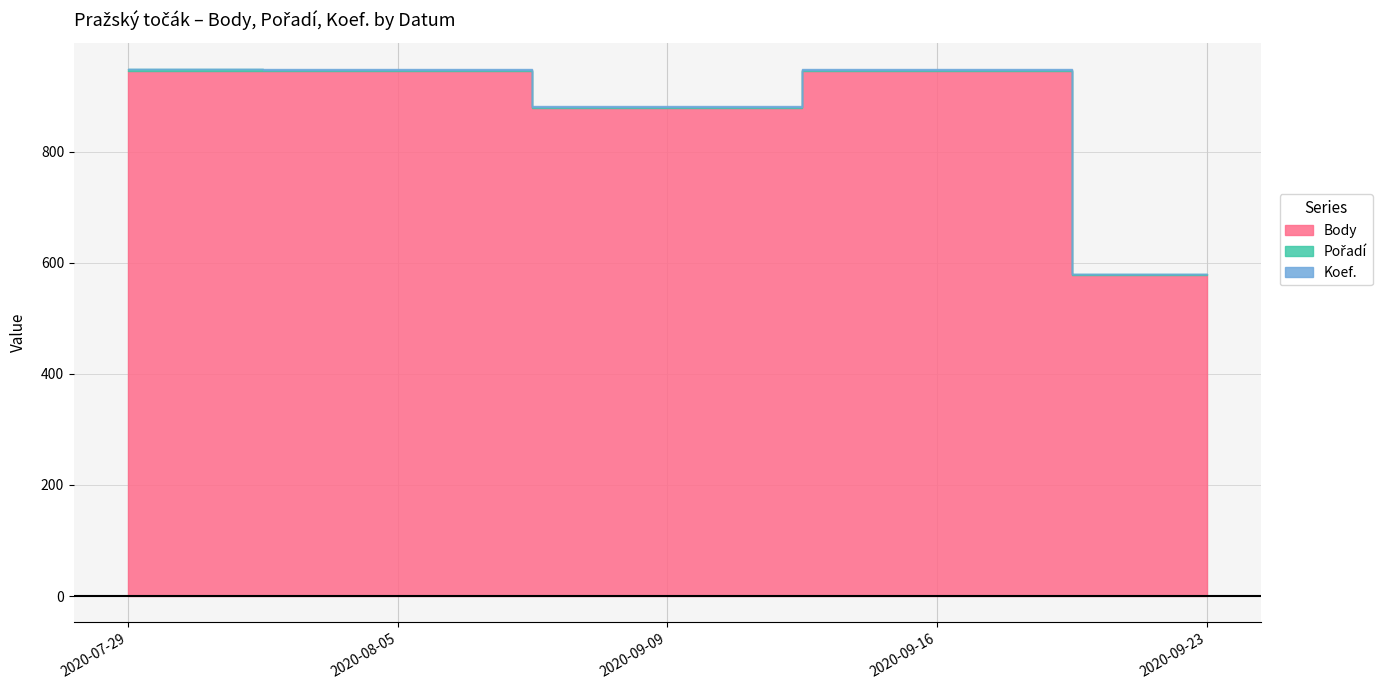

The value of Body at 2020-07-29 is 946. True or false?

True